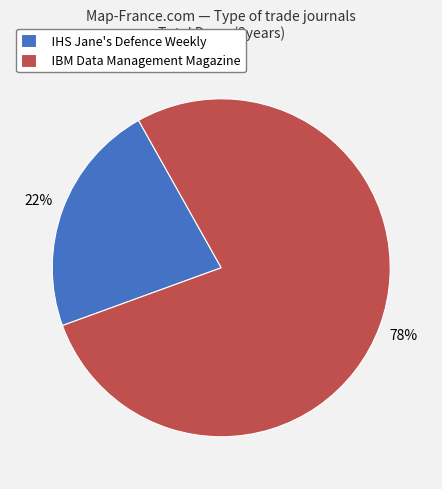

Which slice represents more than half of the pie?

IBM Data Management Magazine